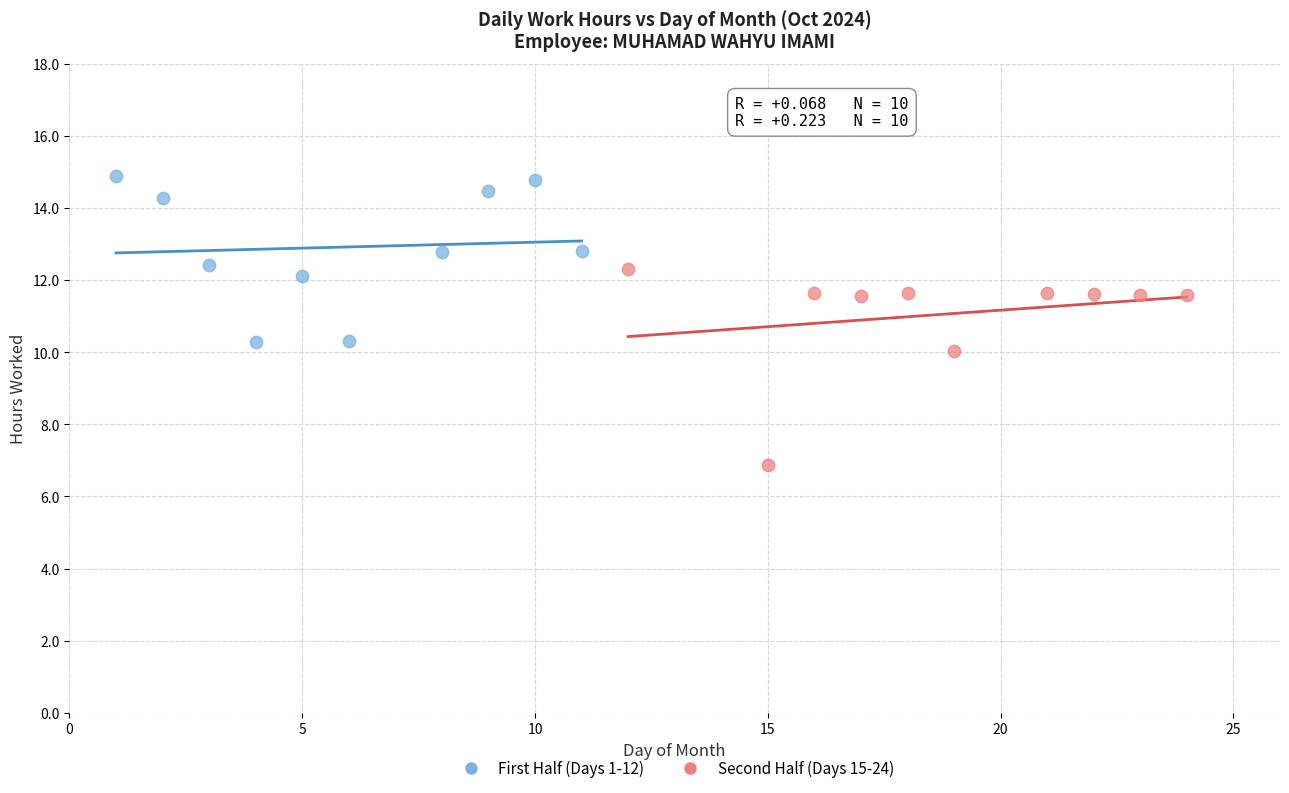

Which series has the largest Y range (max minus min)?

Second Half (Days 15-24)